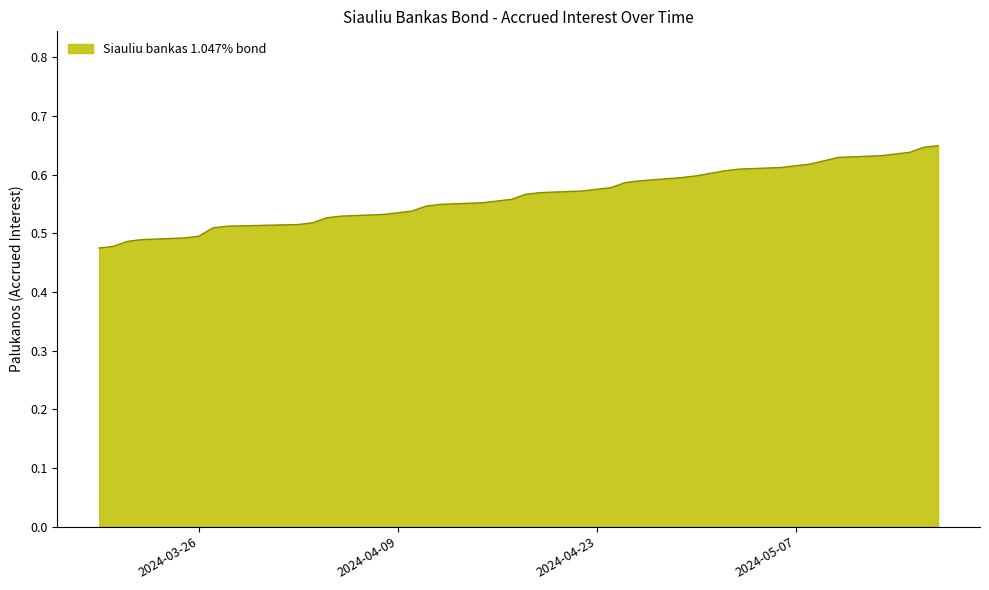

What is the difference between the second highest and second lowest values?

0.2